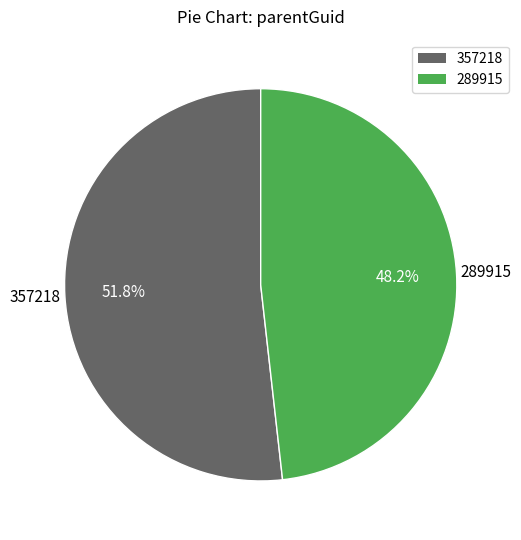

To the nearest percent, what portion does 289915 represent?

48%